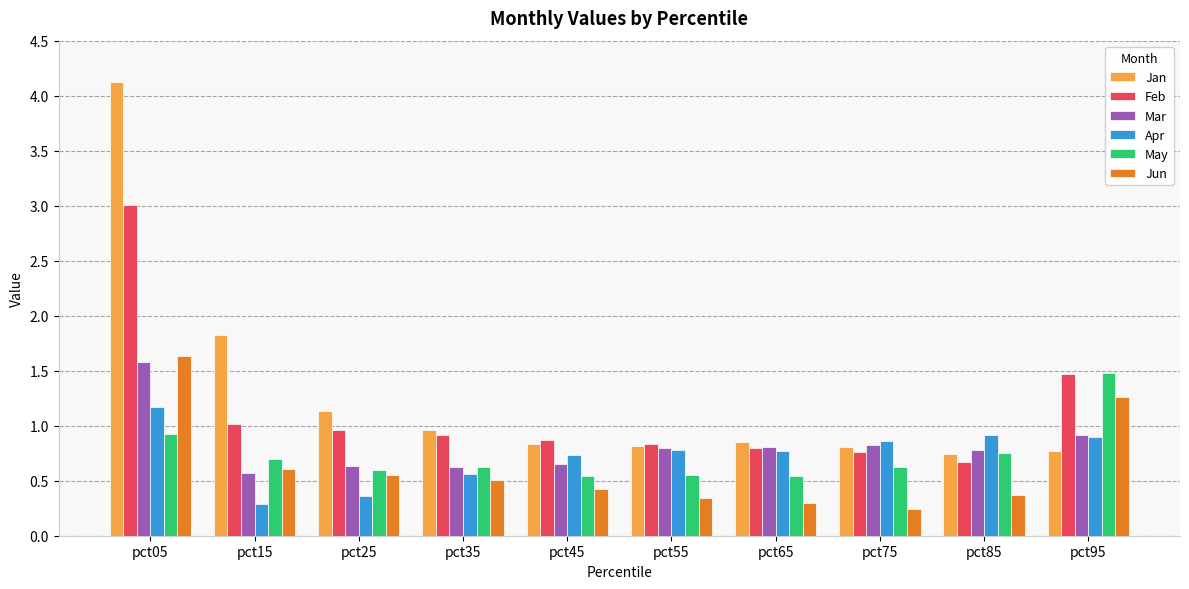

Is the value of Jun at pct25 greater than the value of May at pct85?

No